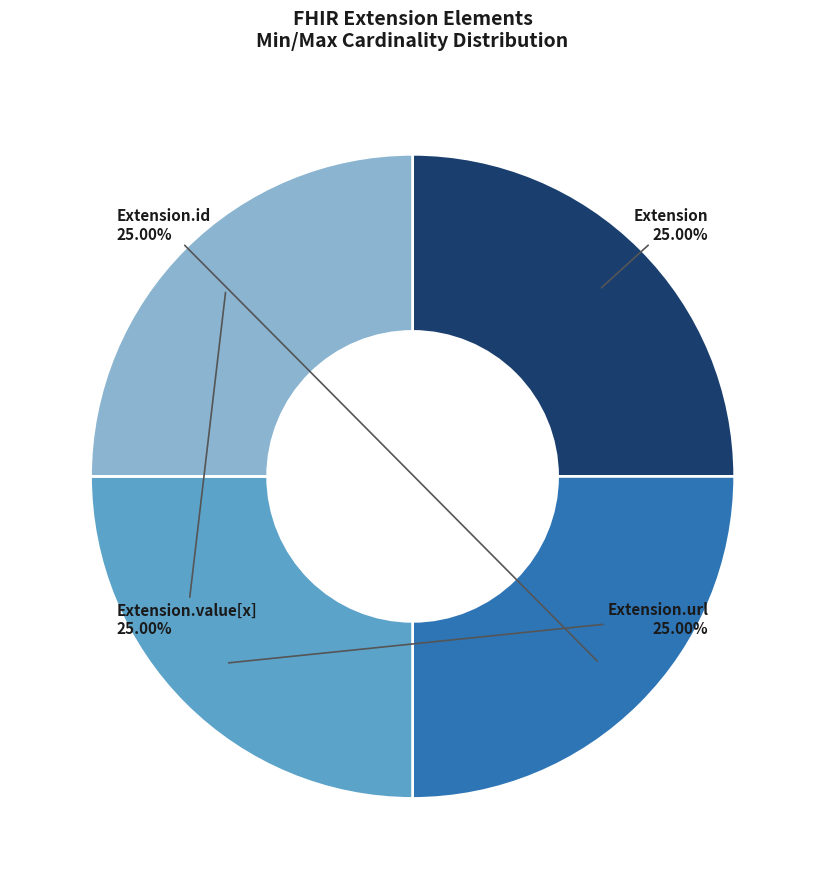

What is the ratio of the value at Extension.id to the value at Extension.value[x]?

1.0